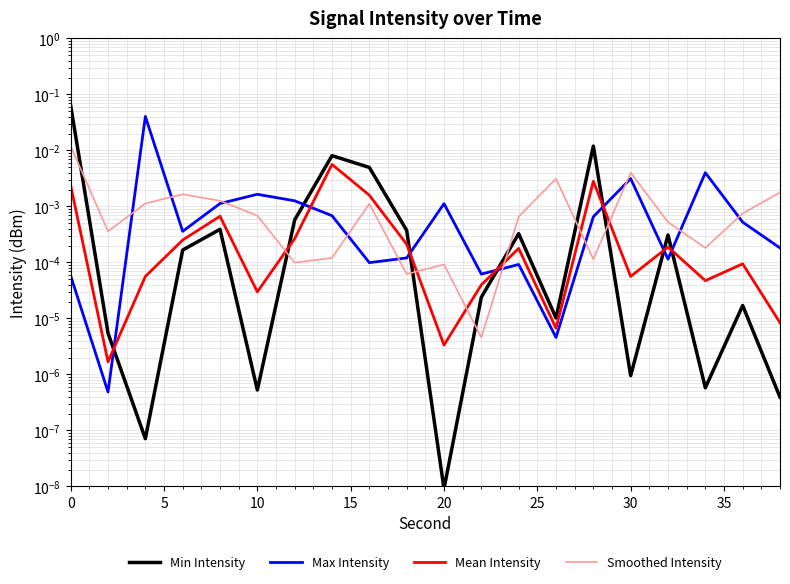

What is the maximum value shown in the chart?

0.1